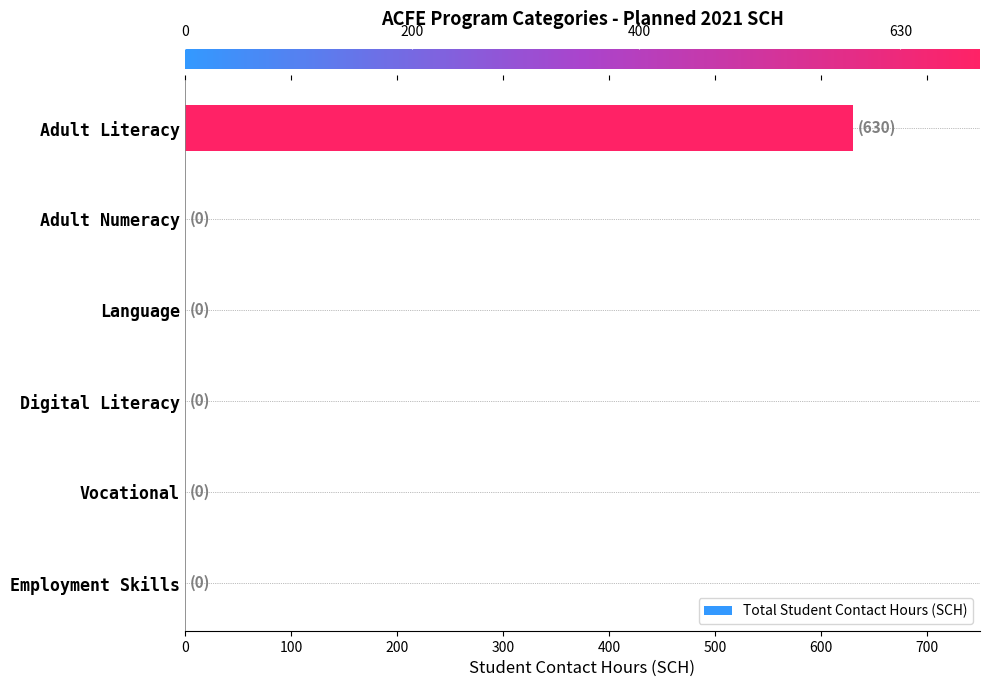

Are the bars horizontal?

Yes